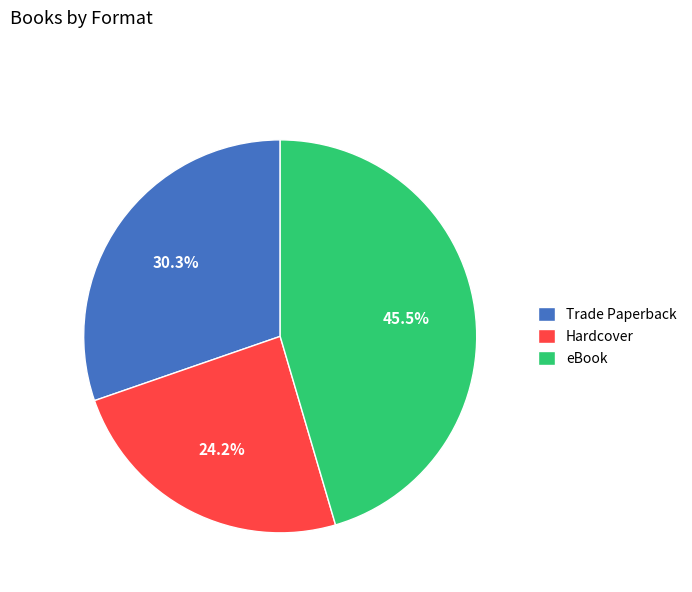

To the nearest percent, what portion does Hardcover represent?

24%